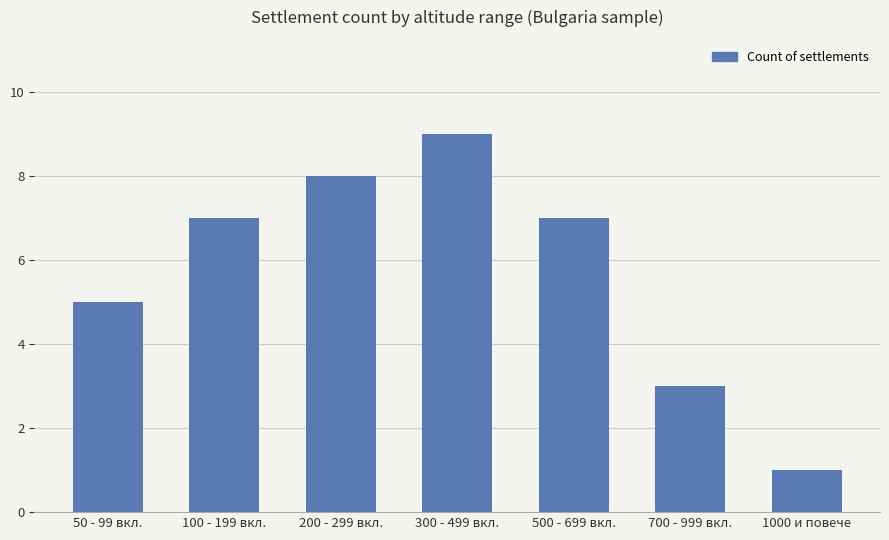

What is the change in value from 50 - 99 вкл. to 1000 и повече?

-4